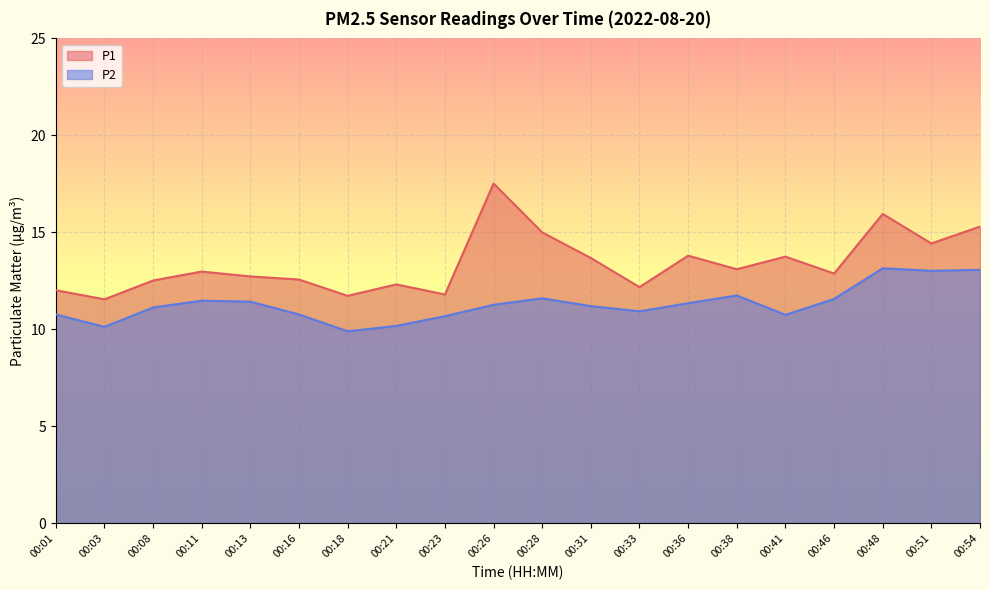

How many data points does each series have?

20